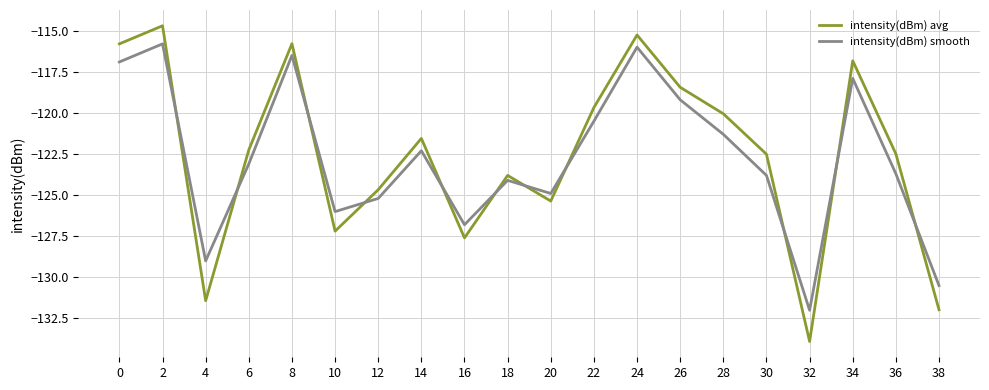

What is the average value of the intensity(dBm) avg series?

-122.6